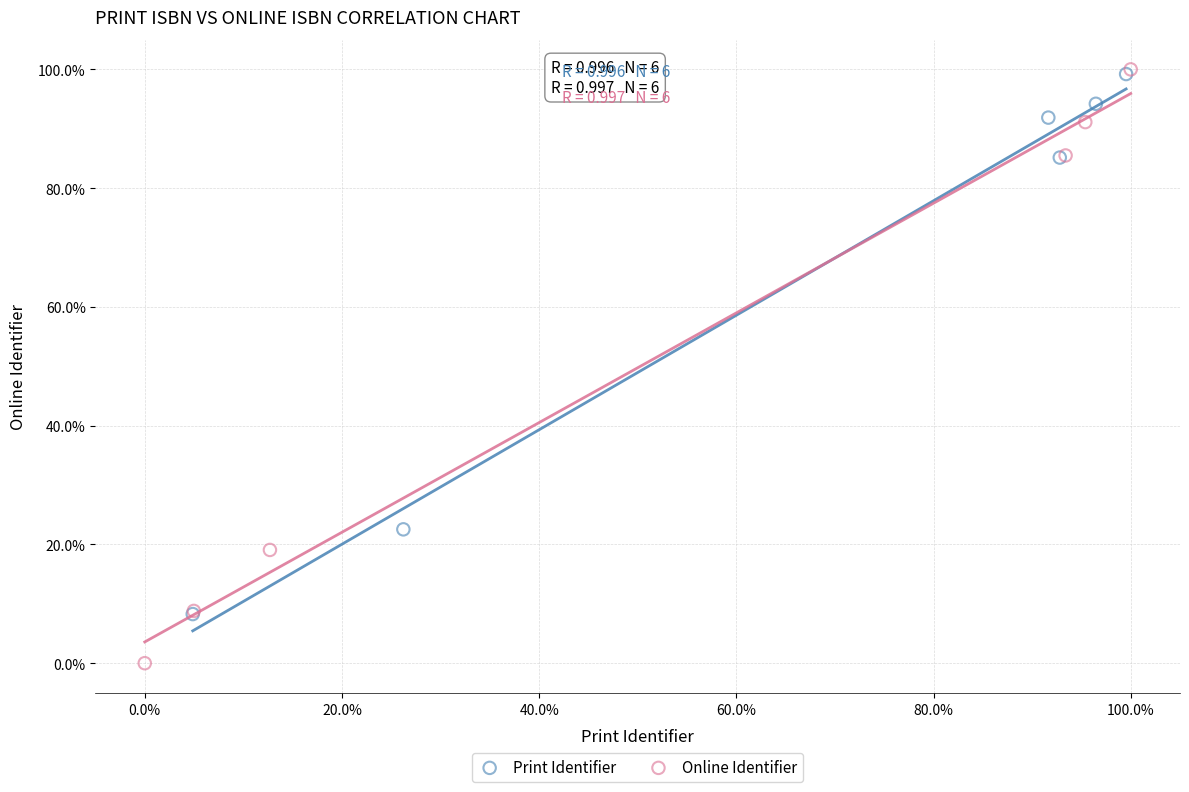

Which series reaches the minimum Y coordinate?

Online Identifier